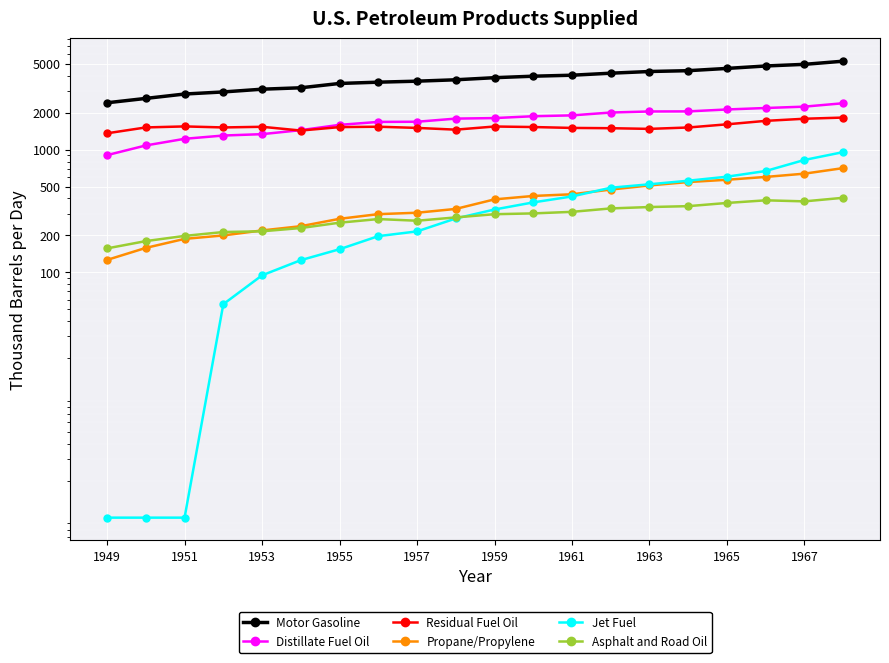

What are all the series names shown in the legend?

Motor Gasoline, Distillate Fuel Oil, Residual Fuel Oil, Propane/Propylene, Jet Fuel, Asphalt and Road Oil